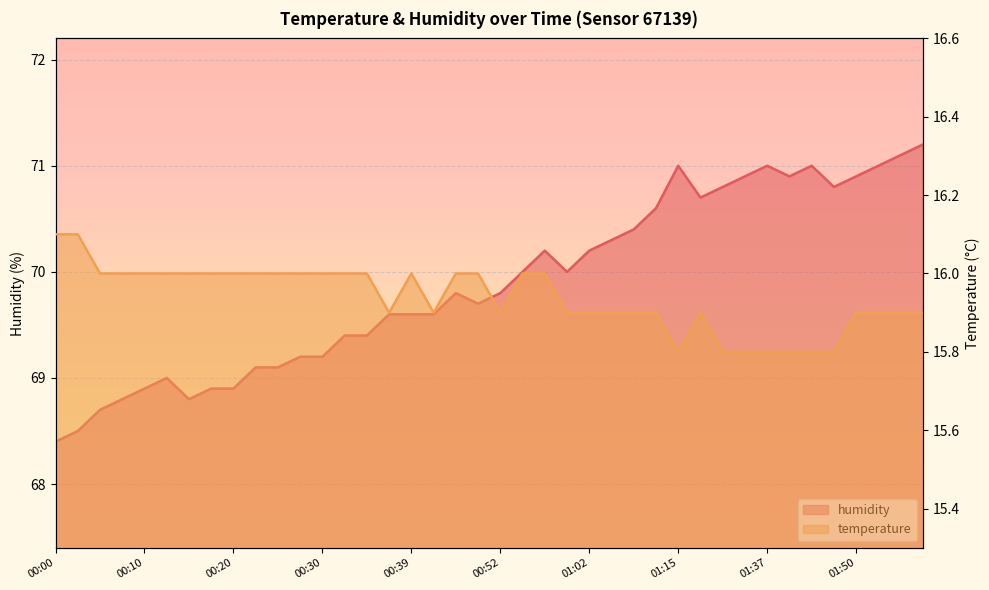

List the series in order of their overall mean, highest first.

humidity, temperature